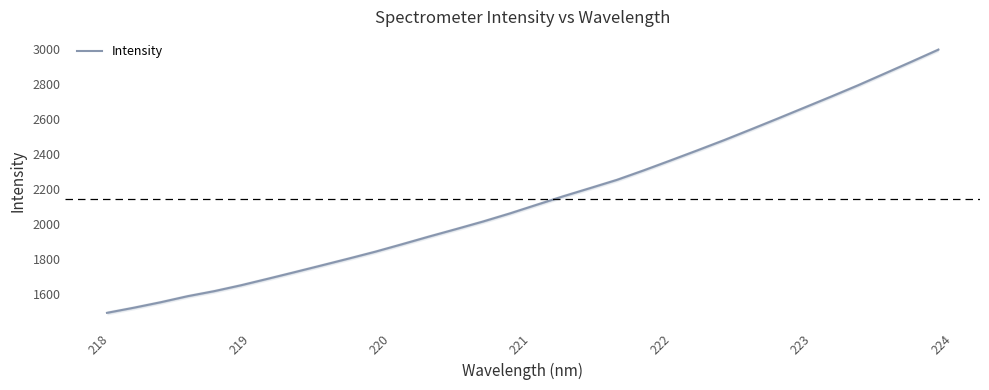

What is the minimum value for Intensity?

1492.6